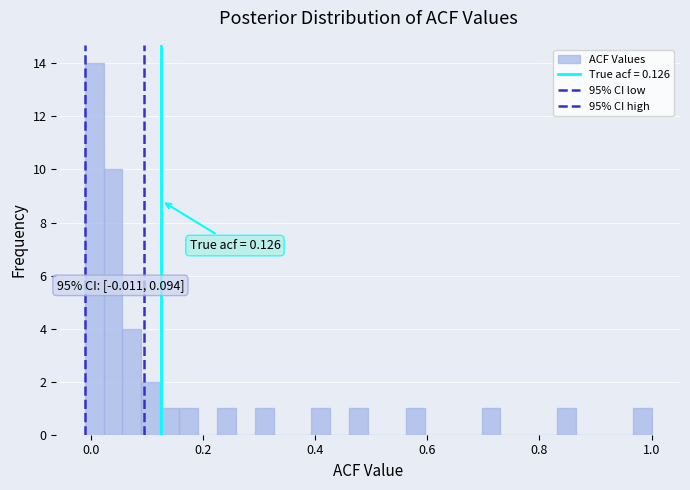

Around what value on the x-axis is the tallest bar? Give the approximate position of its centre, as read against the axis.

0.00